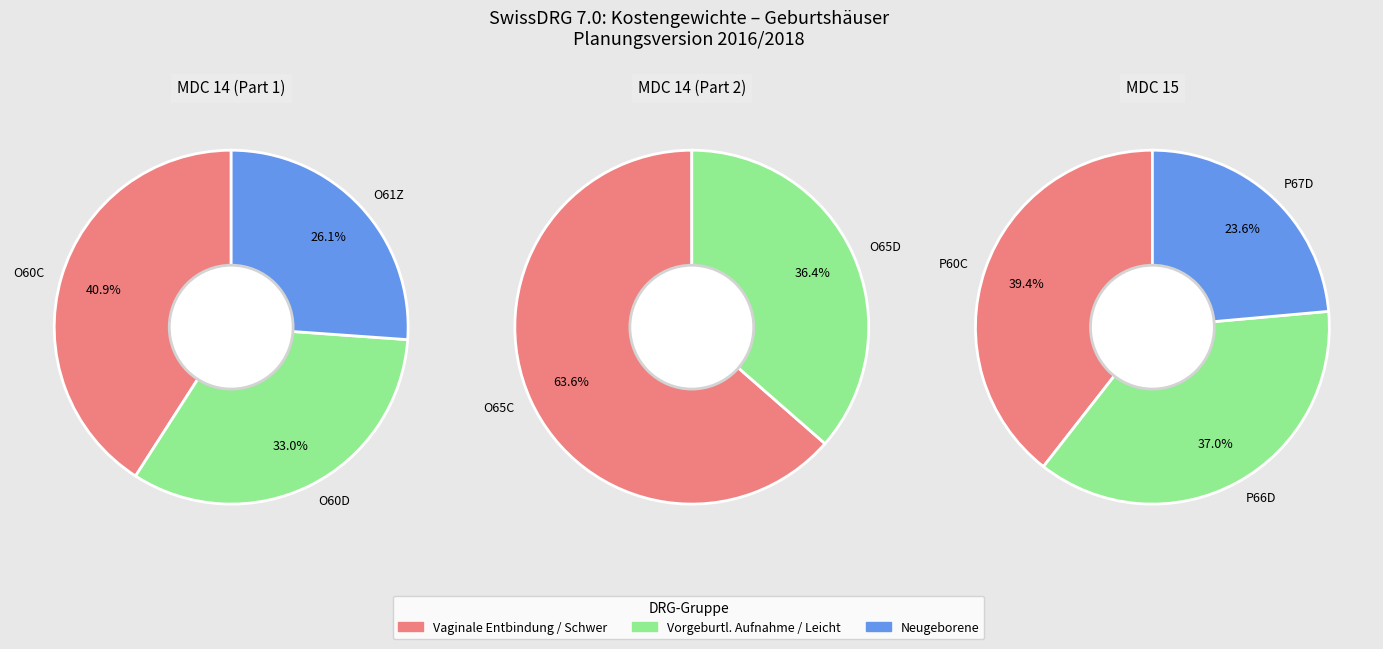

What is the largest slice in the pie chart?

O60C